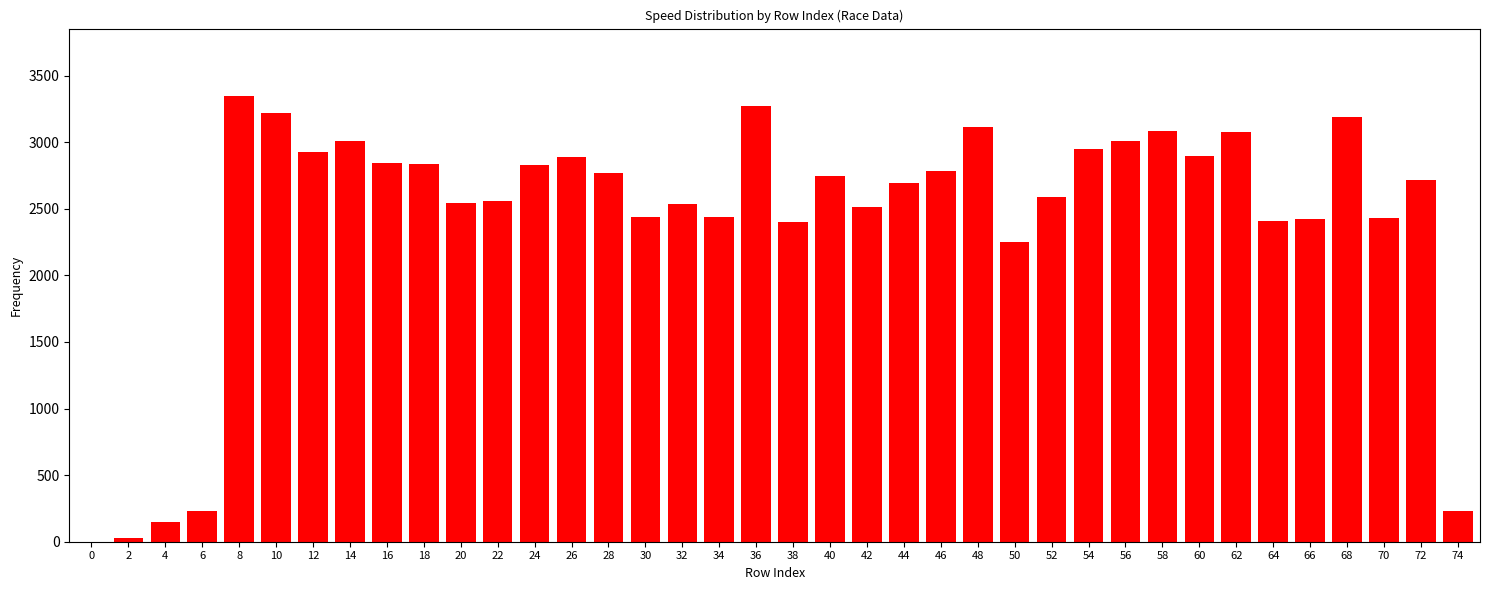

What is the average value?

2430.4